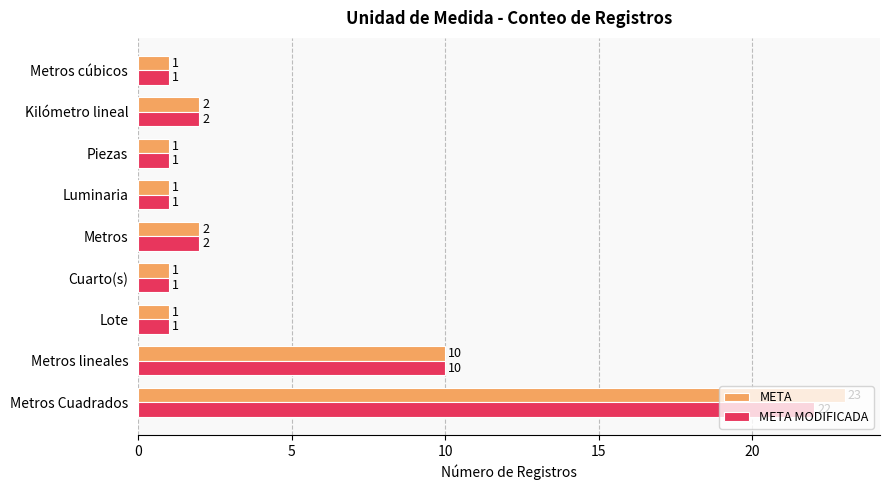

Rank the series by their average value, from lowest to highest.

META MODIFICADA, META